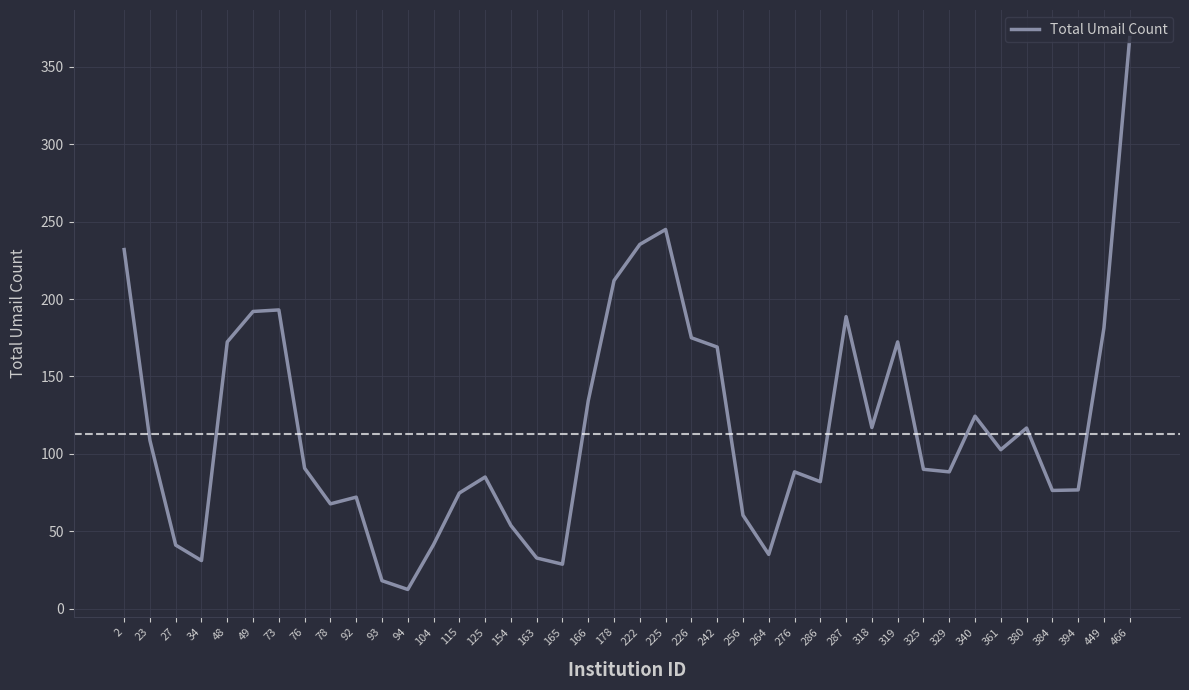

What is the approximate value at 163?

32.7